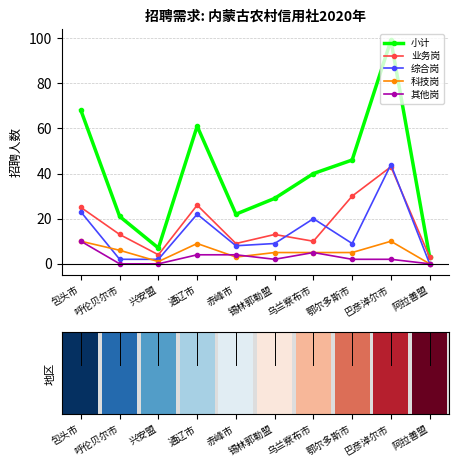

At which category does the chart reach its minimum across all series?

阿拉善盟